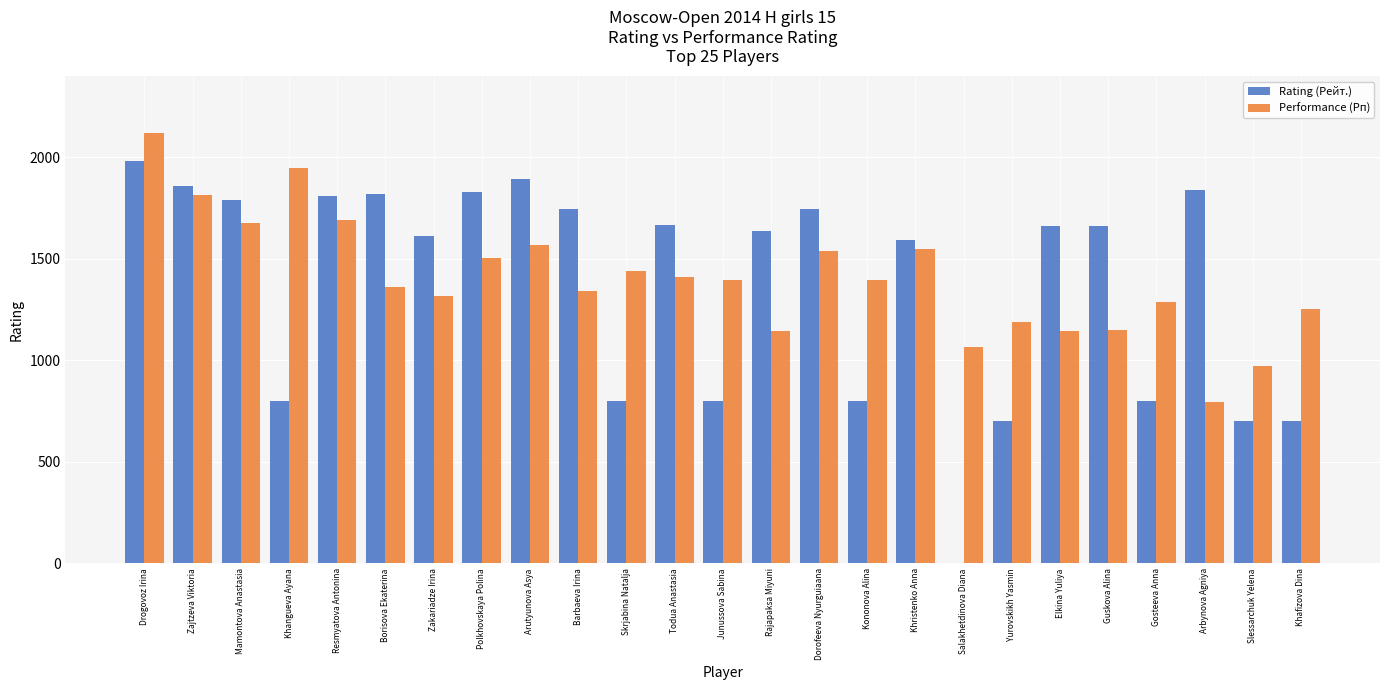

True or false: Rating (Рейт.) has a value of 1088 at Zajtzeva Viktoria.

False